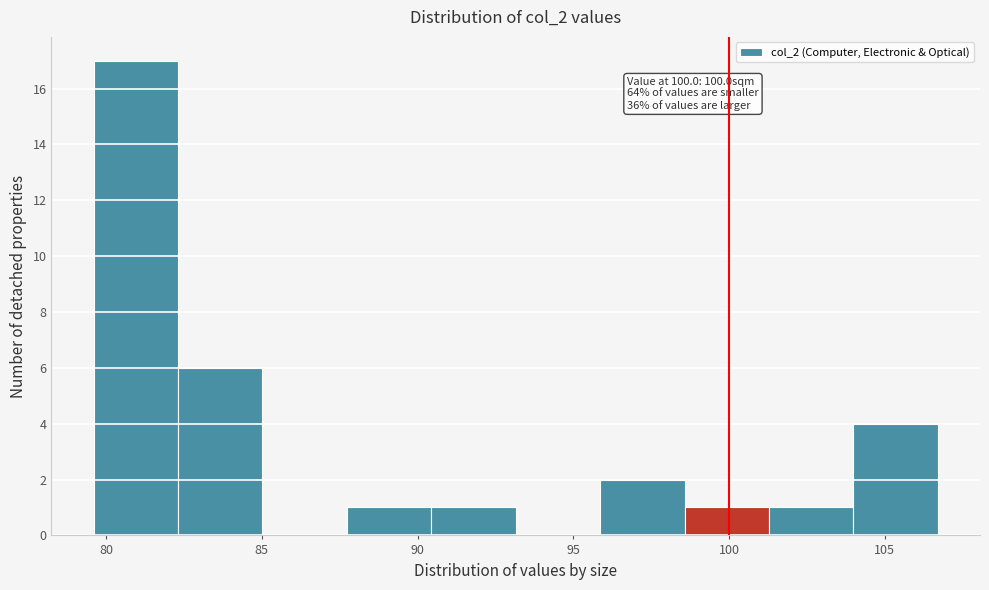

Which range on the x-axis has the tallest bar?

79.5 to 82.5